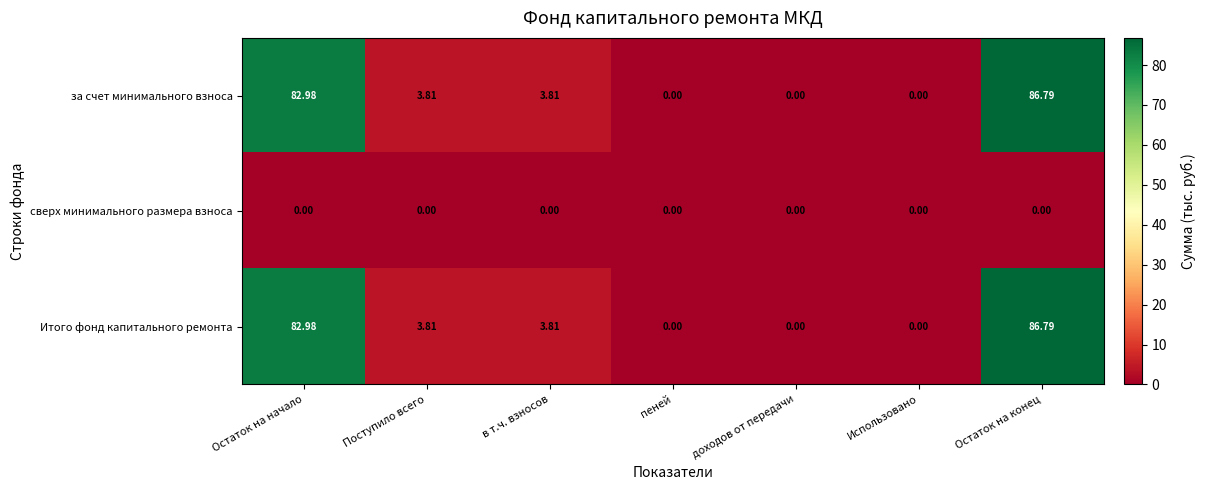

At which category is the sum across all series the highest?

Остаток на конец